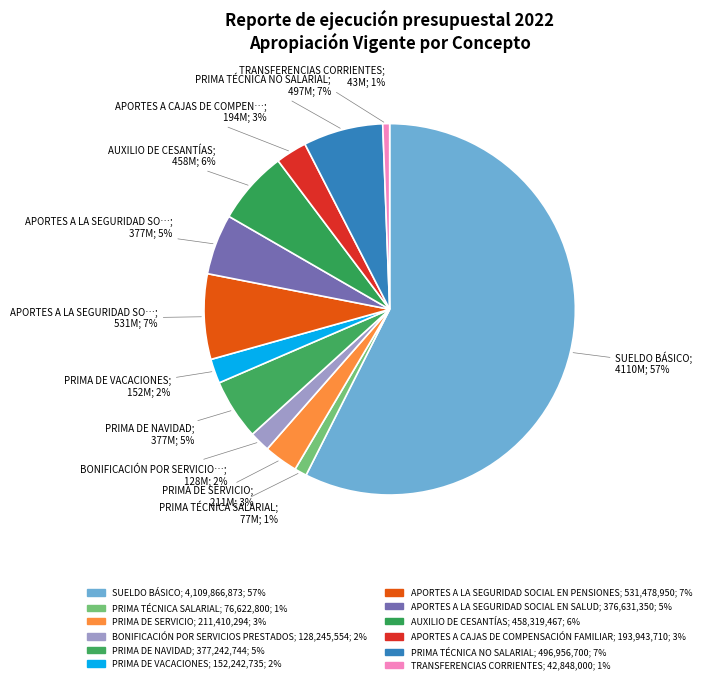

Does PRIMA TÉCNICA SALARIAL account for over 50% of the chart?

No